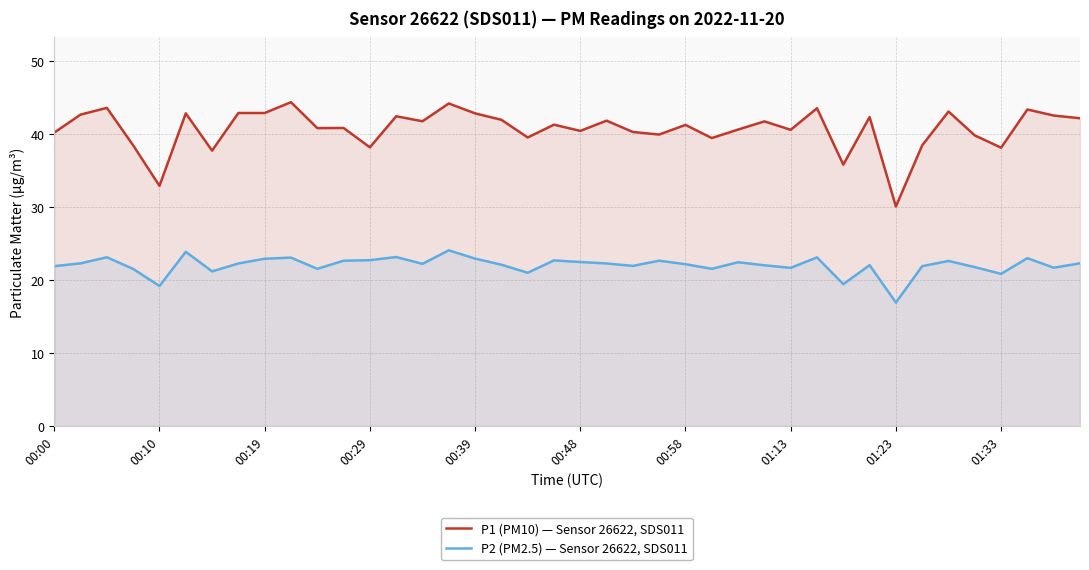

At which category is the sum across all series the highest?

15